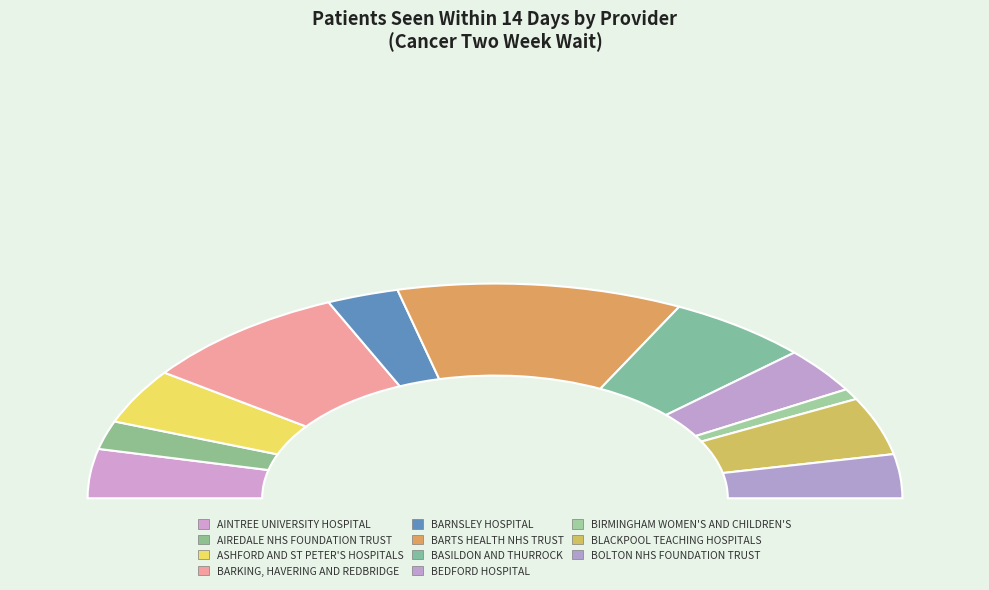

Between BOLTON NHS FOUNDATION TRUST and BEDFORD HOSPITAL, which is larger?

BEDFORD HOSPITAL